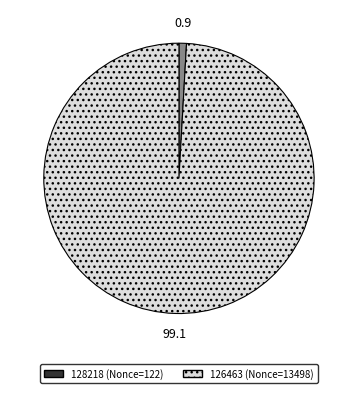

Which has a higher value, 126463 or 128218?

126463